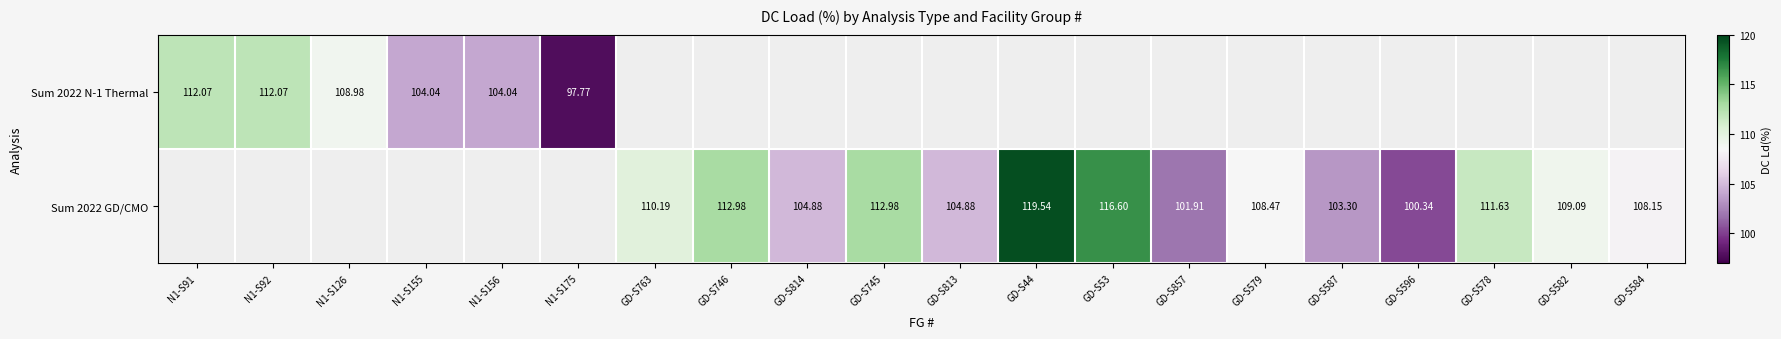

Is the value of Sum 2022 N-1 Thermal at N1-S175 greater than the value of Sum 2022 GD/CMO at GD-S763?

No